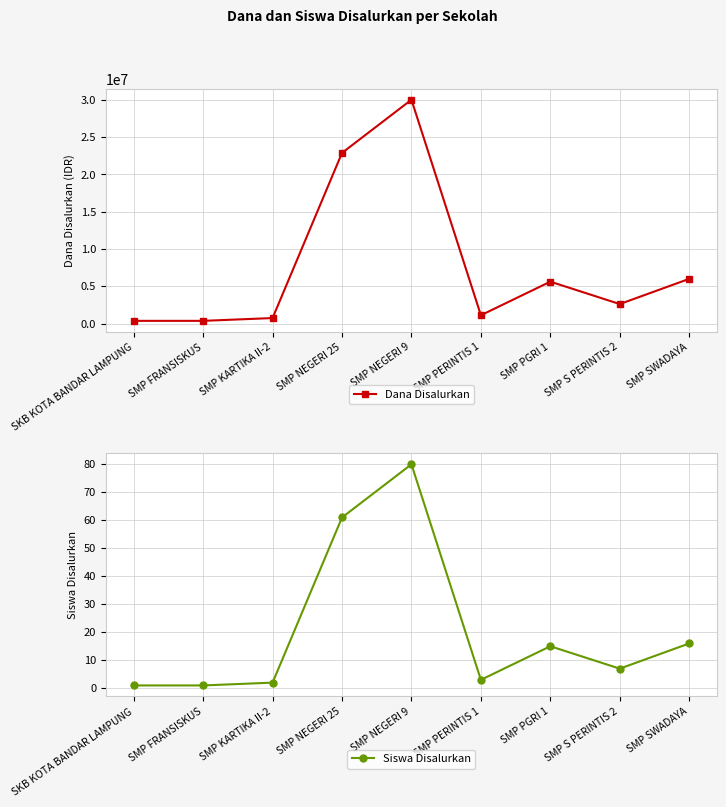

What position from the right is SMP NEGERI 25?

6